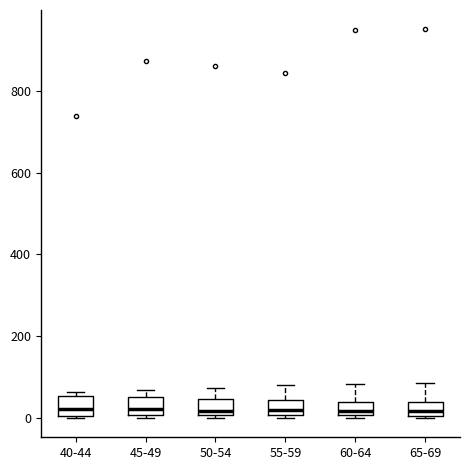

Reading left to right, read every box against the y-axis: the position of its median line, the range the box covers, and the ends of its whiskers. The values are not printed on the chart, so give them approximately, as read against the axis.

40-44: median 20, box 0 to 60, whiskers 0 to 60 (just above the box's upper edge)
45-49: median 20, box 0 to 60, whiskers 0 (just below the box's lower edge) to 60 (just above the box's upper edge)
50-54: median 20, box 0 to 40, whiskers 0 (just below the box's lower edge) to 80
55-59: median 20, box 0 to 40, whiskers 0 to 80
60-64: median 20, box 0 to 40, whiskers 0 to 80
65-69: median 20, box 0 to 40, whiskers 0 to 80